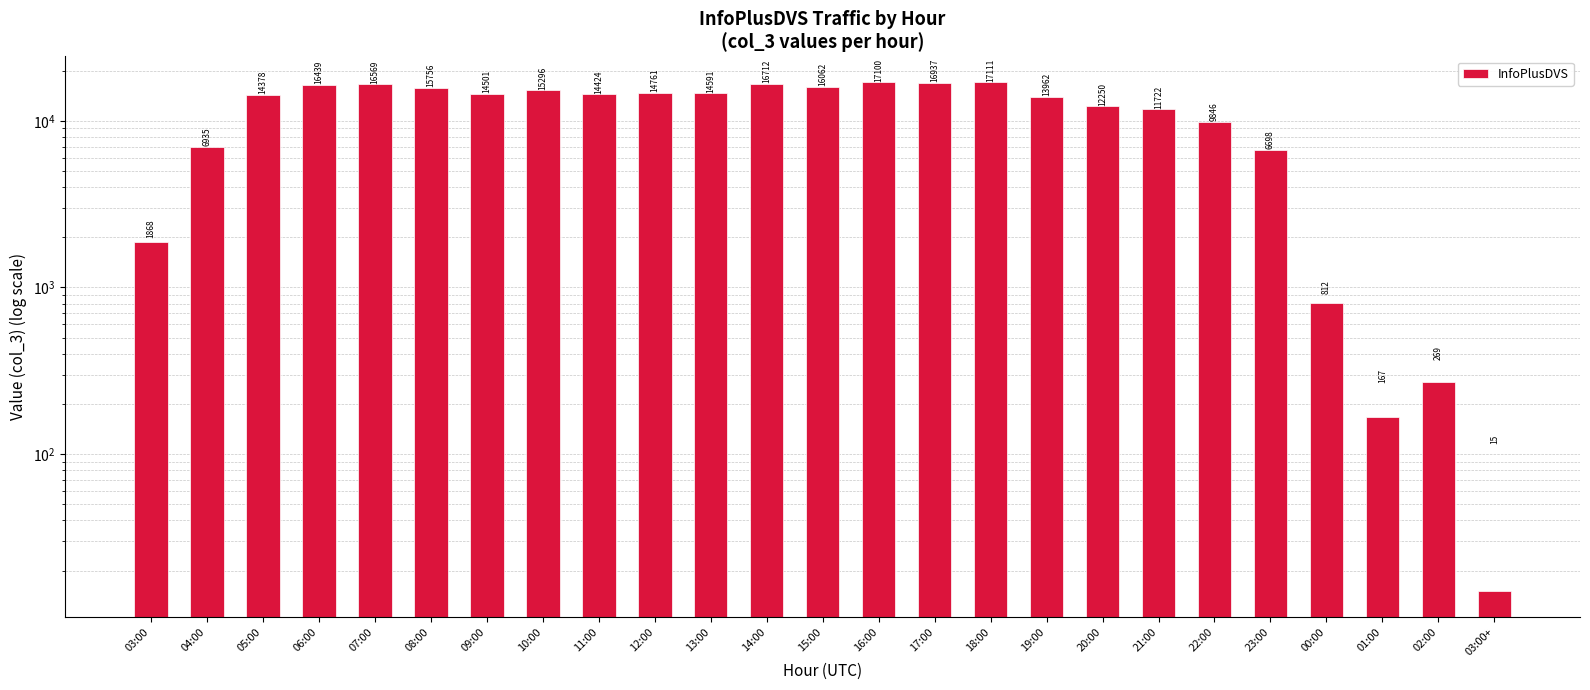

Rank the categories by value from highest to lowest.

18:00, 16:00, 17:00, 14:00, 07:00, 06:00, 15:00, 08:00, 10:00, 12:00, 13:00, 09:00, 11:00, 05:00, 19:00, 20:00, 21:00, 22:00, 04:00, 23:00, 03:00, 00:00, 02:00, 01:00, 03:00+